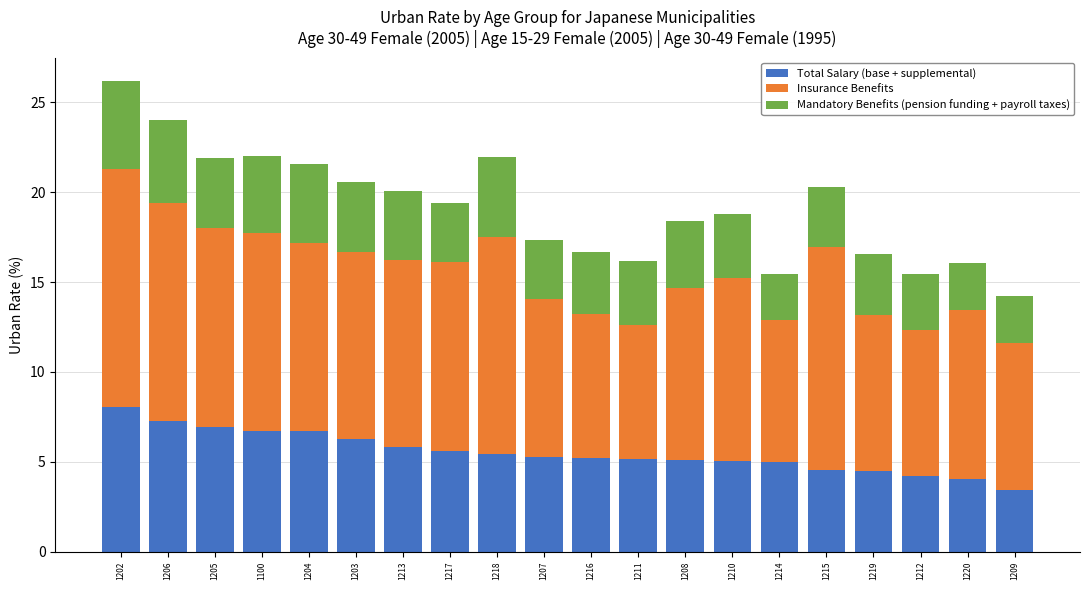

At which category is the sum across all series the highest?

1202